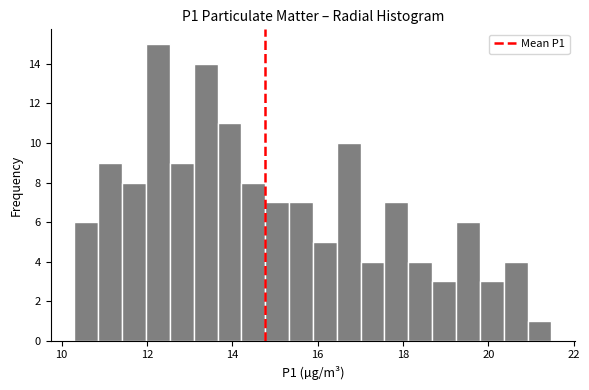

Read against the x-axis, roughly where is the centre of the tallest bar?

12.2